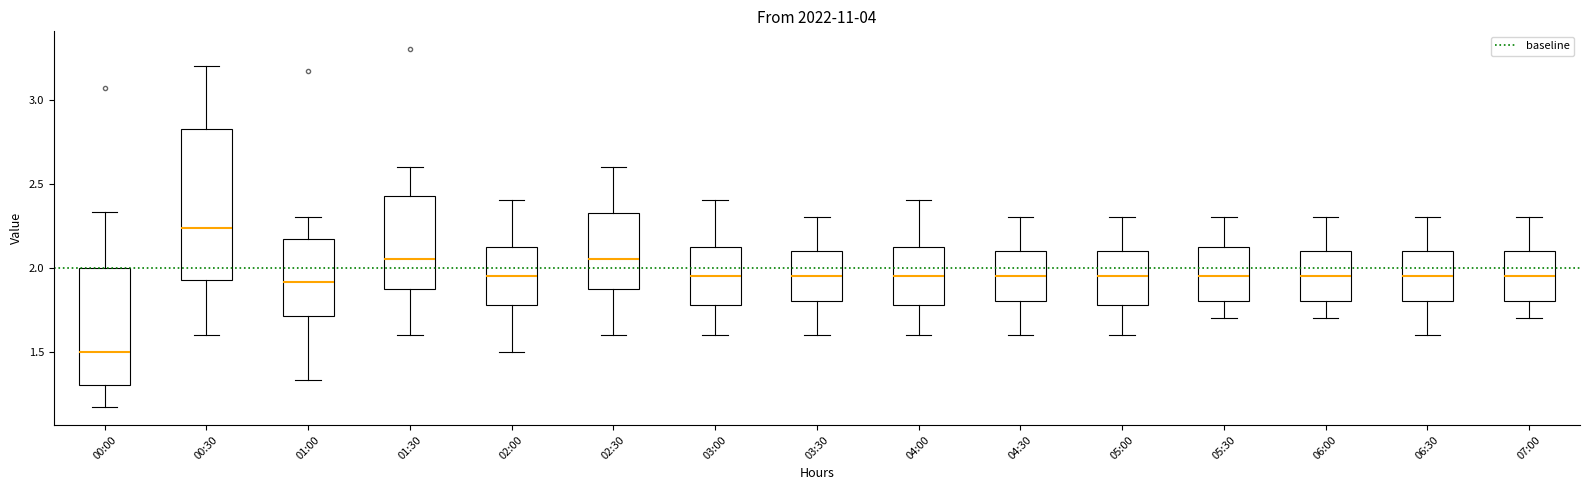

Reading left to right, read every box against the y-axis: the position of its median line, the range the box covers, and the ends of its whiskers. The values are not printed on the chart, so give them approximately, as read against the axis.

00:00: median 1.50, box 1.30 to 2.00, whiskers 1.15 to 2.35
00:30: median 2.25, box 1.95 to 2.85, whiskers 1.60 to 3.20
01:00: median 1.90, box 1.70 to 2.15, whiskers 1.35 to 2.30
01:30: median 2.05, box 1.90 to 2.45, whiskers 1.60 to 2.60
02:00: median 1.95, box 1.80 to 2.15, whiskers 1.50 to 2.40
02:30: median 2.05, box 1.90 to 2.35, whiskers 1.60 to 2.60
03:00: median 1.95, box 1.80 to 2.15, whiskers 1.60 to 2.40
03:30: median 1.95, box 1.80 to 2.10, whiskers 1.60 to 2.30
04:00: median 1.95, box 1.80 to 2.15, whiskers 1.60 to 2.40
04:30: median 1.95, box 1.80 to 2.10, whiskers 1.60 to 2.30
05:00: median 1.95, box 1.80 to 2.10, whiskers 1.60 to 2.30
05:30: median 1.95, box 1.80 to 2.15, whiskers 1.70 to 2.30
06:00: median 1.95, box 1.80 to 2.10, whiskers 1.70 to 2.30
06:30: median 1.95, box 1.80 to 2.10, whiskers 1.60 to 2.30
07:00: median 1.95, box 1.80 to 2.10, whiskers 1.70 to 2.30